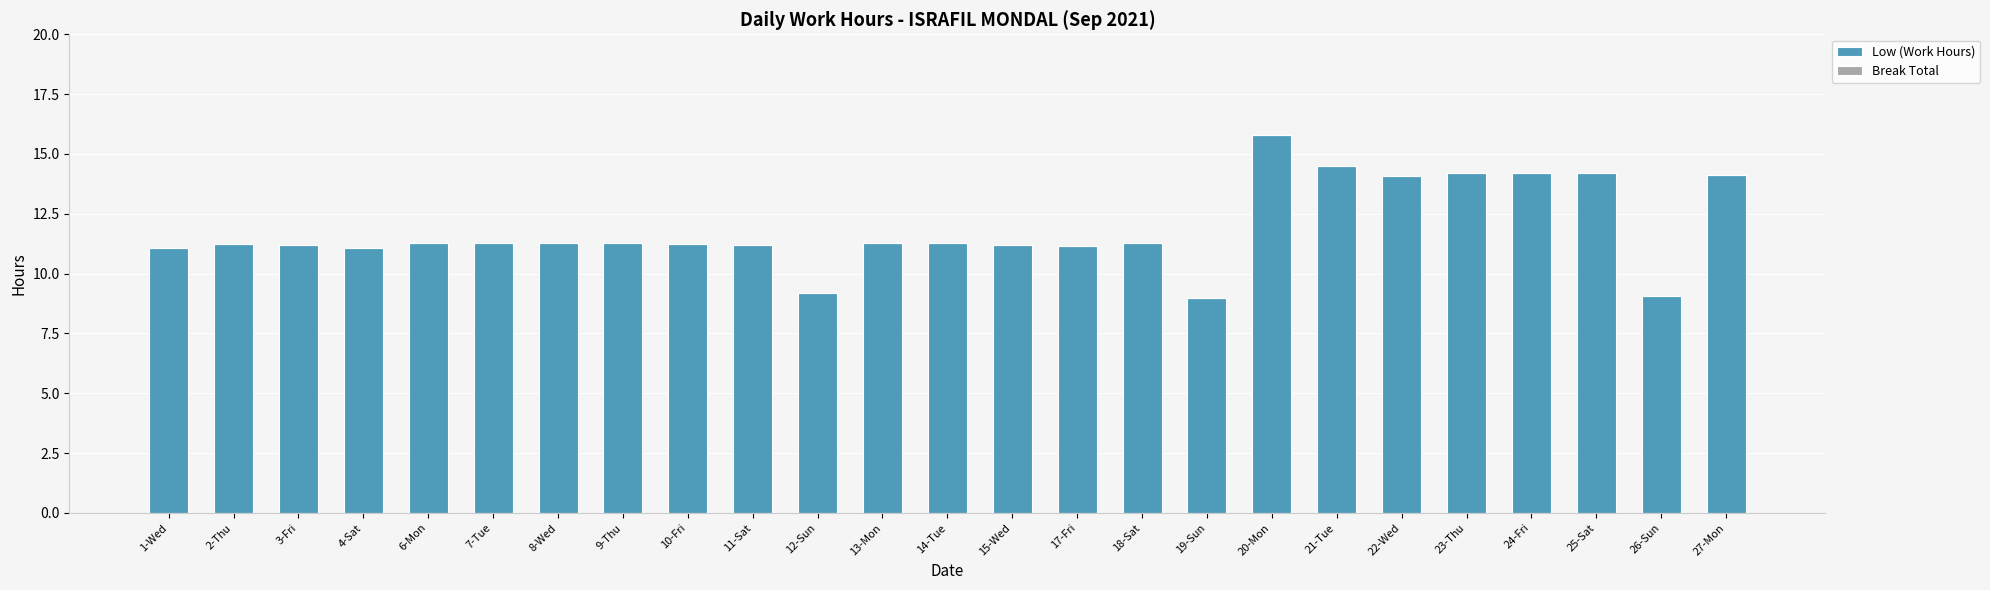

The value at 7-Tue is 4.1. True or false?

False